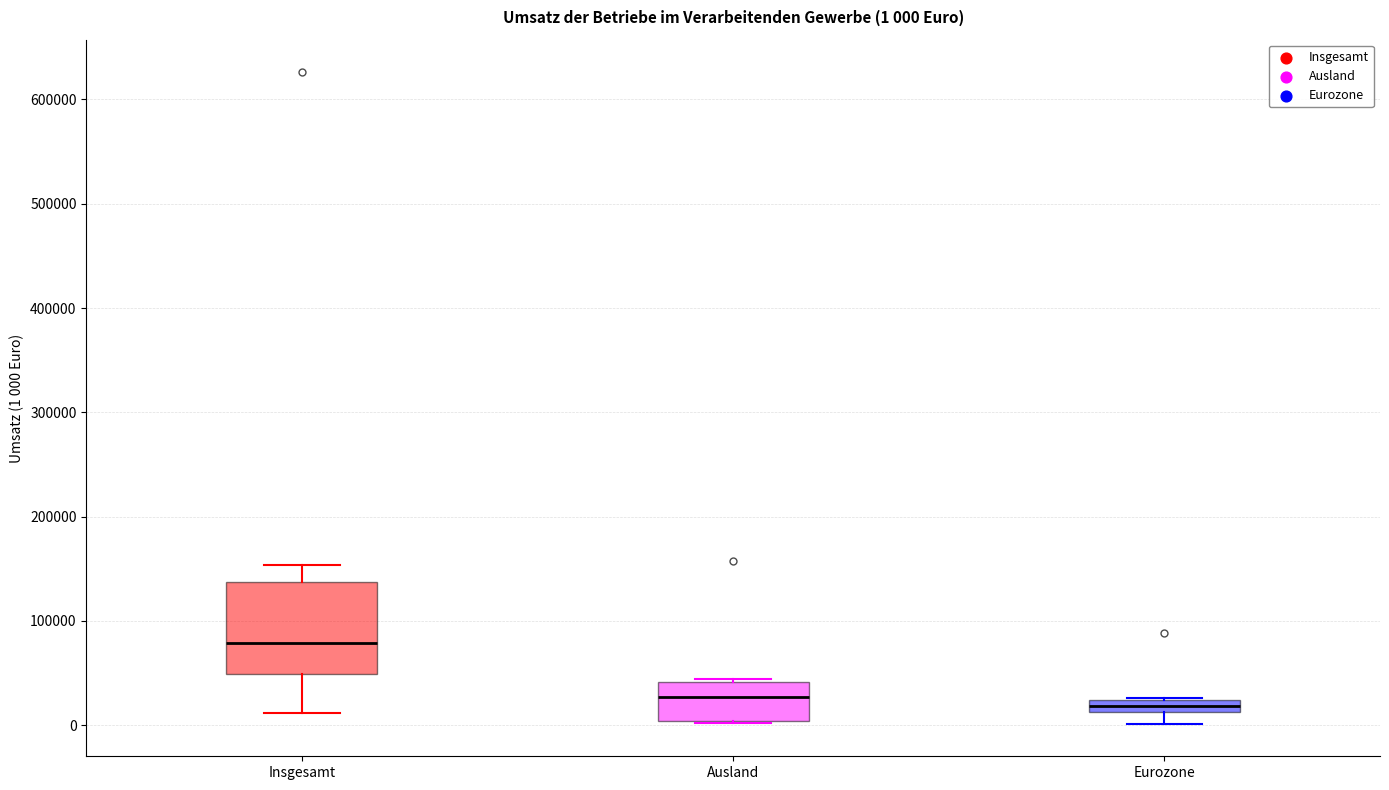

Which box is the tallest, from its lower edge to its upper edge?

Insgesamt